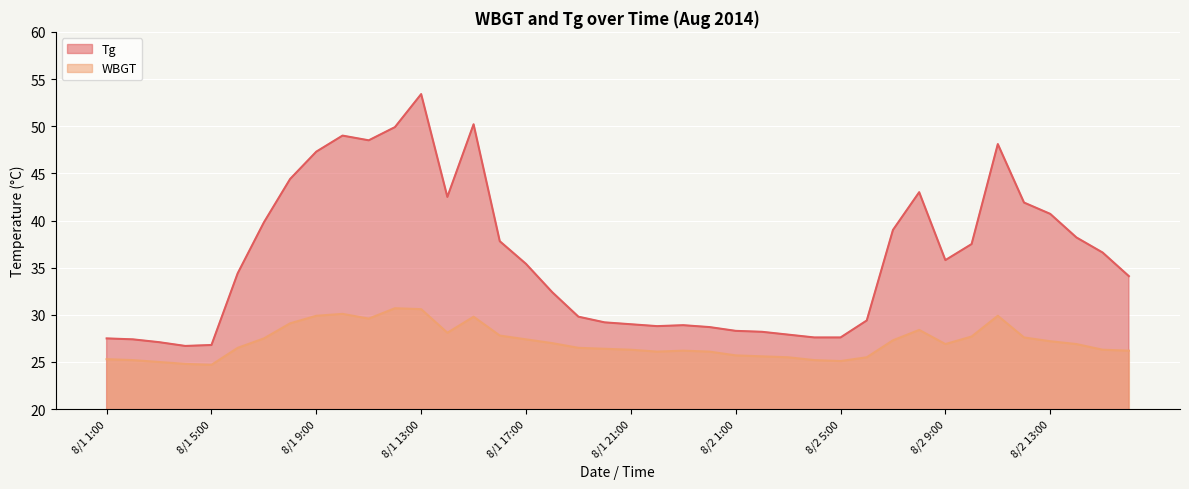

What is the difference between the WBGT values at 8/1 17:00 and 8/1 3:00?

2.4